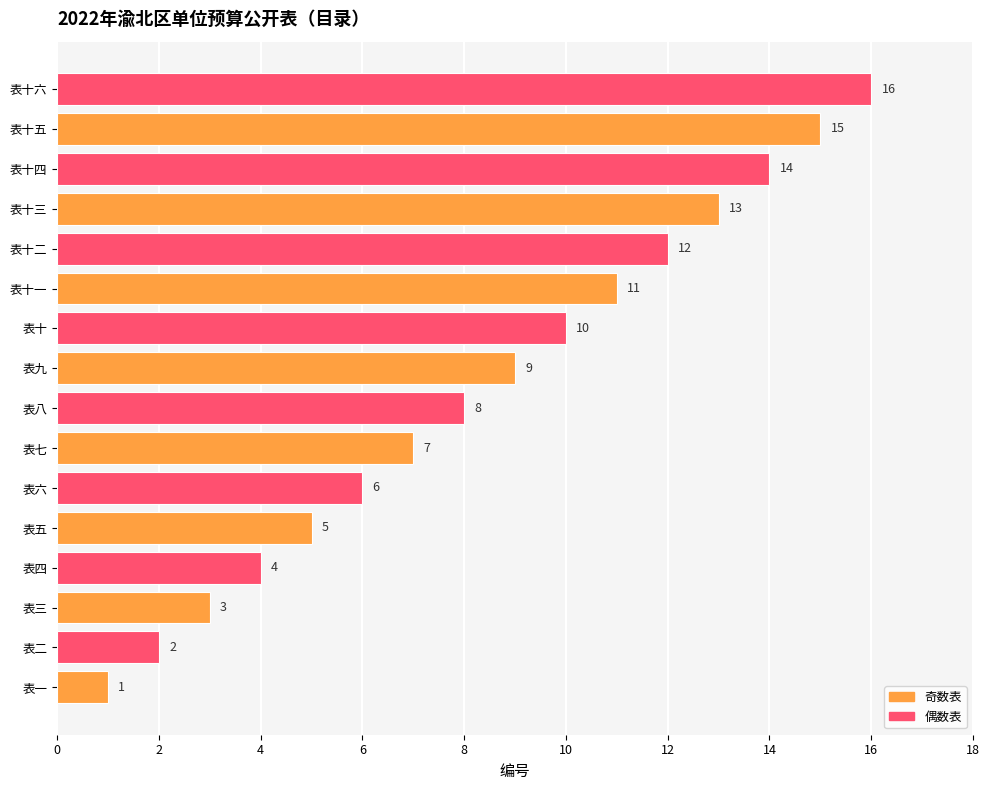

What is the change in value from 表五 to 表八?

+3